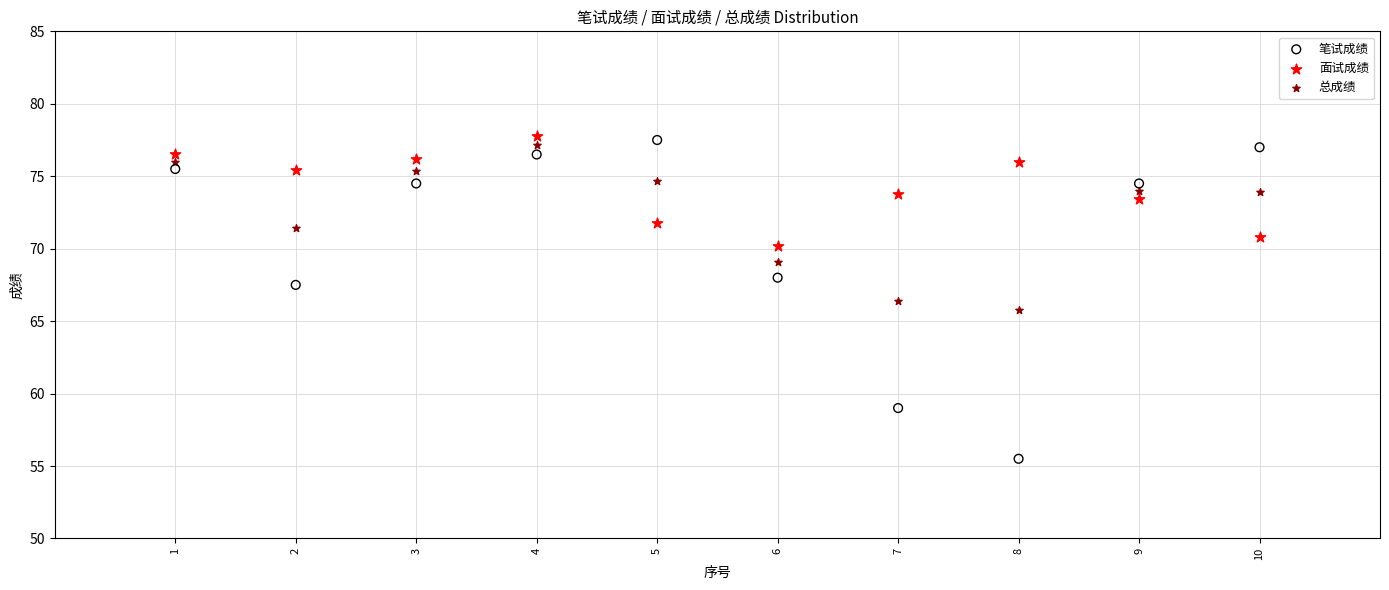

Which series reaches the maximum Y coordinate?

面试成绩